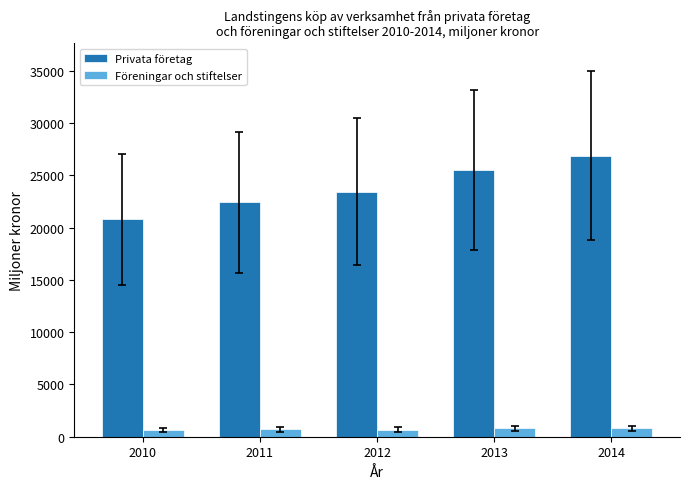

What is the value of the Föreningar och stiftelser bar at the 1st from the left?

622.9